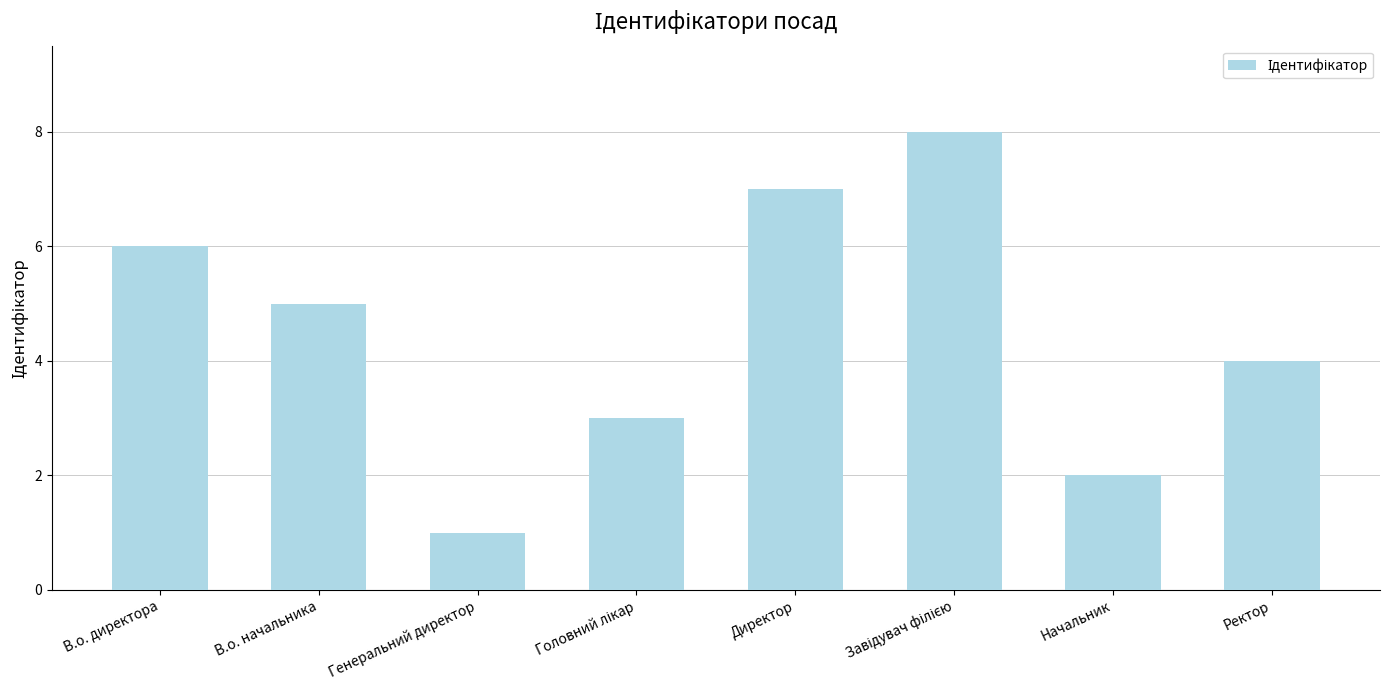

What is the greatest value displayed?

8